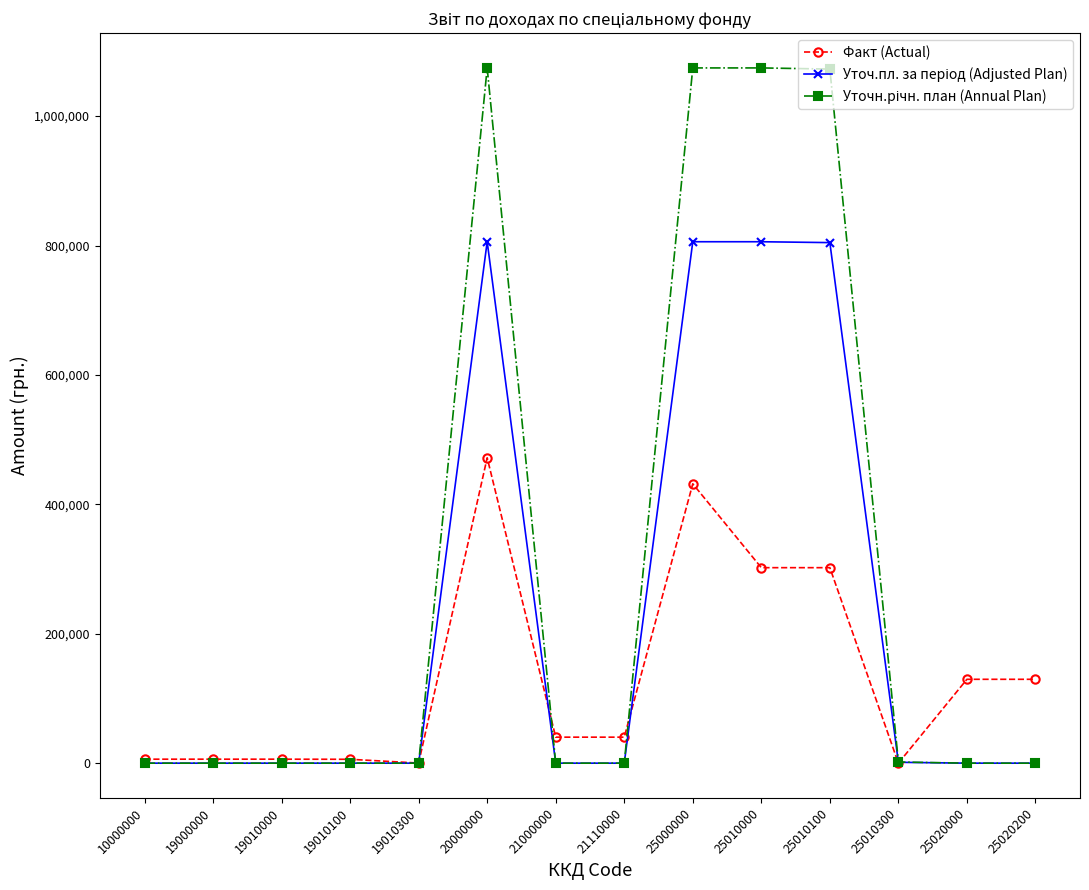

What is the difference between the highest and lowest values at 25000000?

642731.4